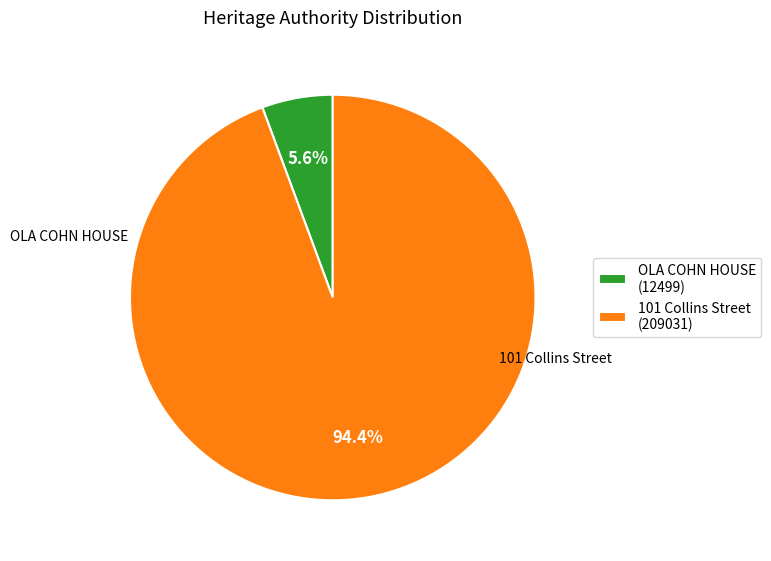

Which slice is the largest?

101 Collins Street